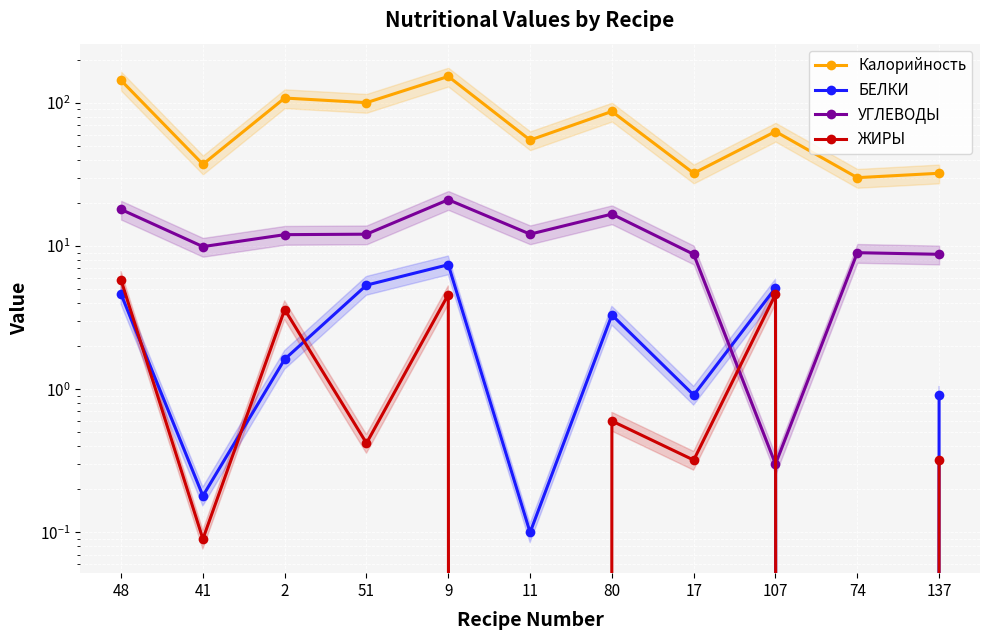

Is this an area chart (filled region under the line)?

No